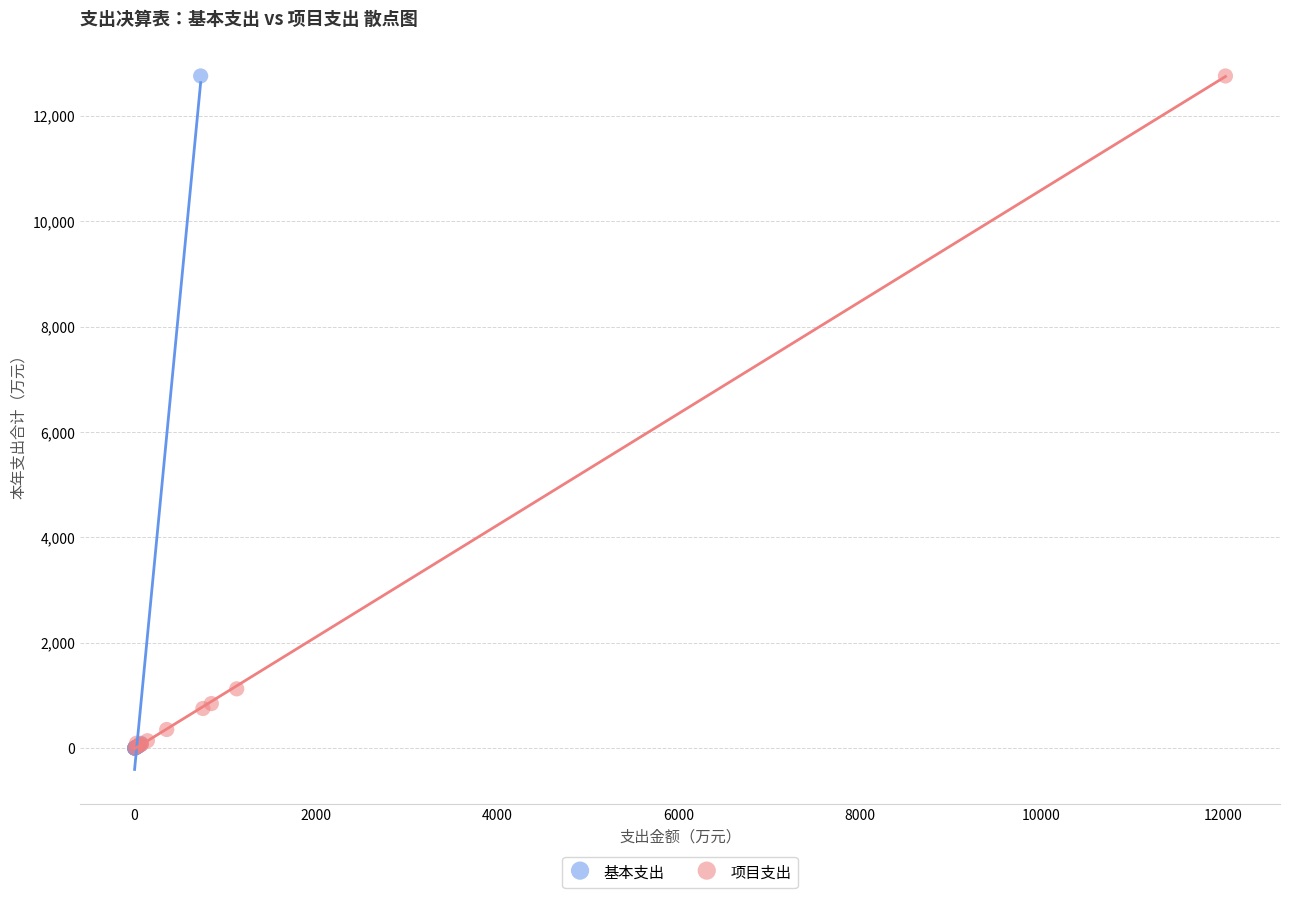

Which series has the largest Y range (max minus min)?

基本支出